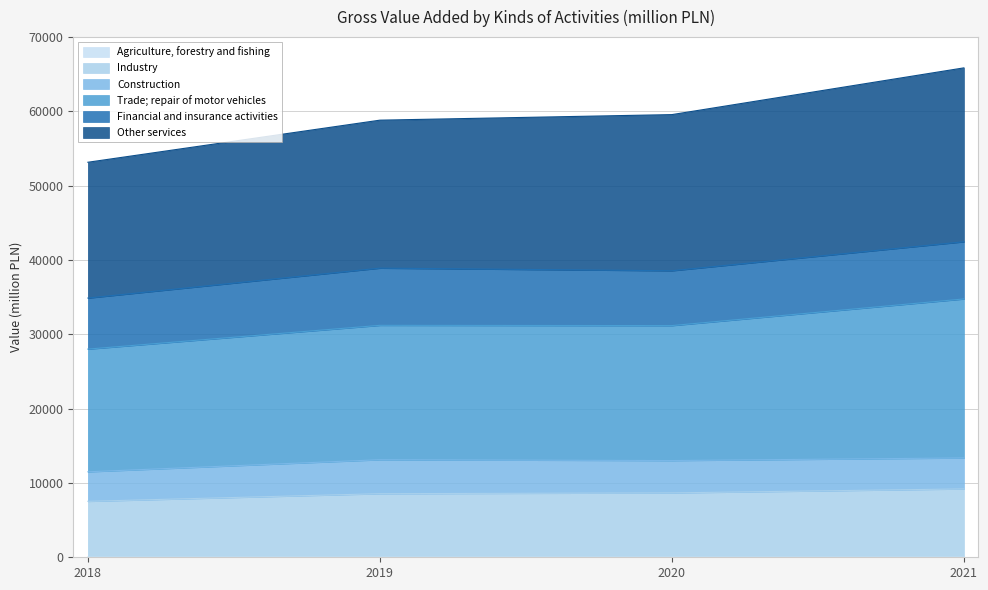

Count the number of categories in the chart.

4